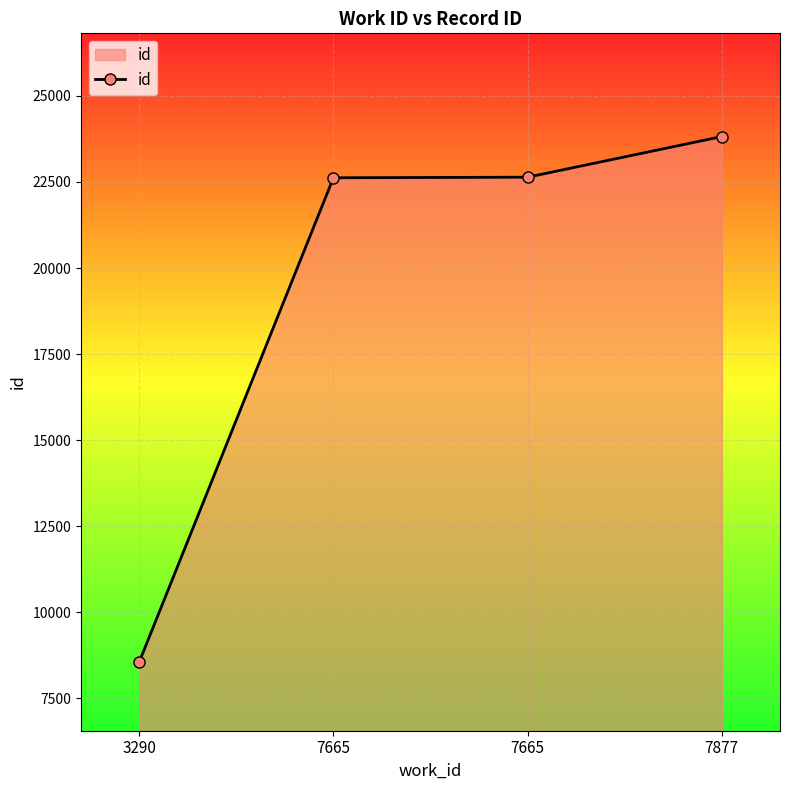

Count the number of data series in this chart.

1